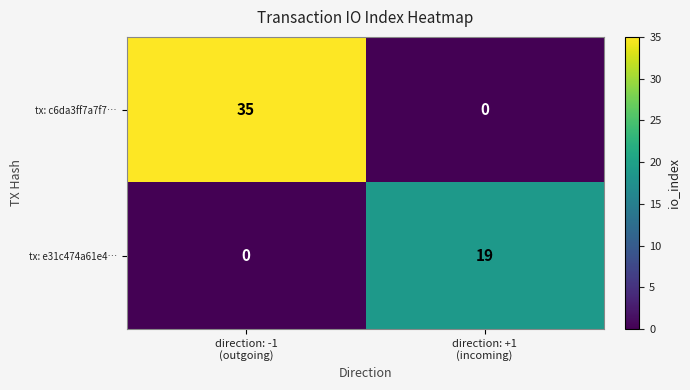

What is the greatest value displayed?

35